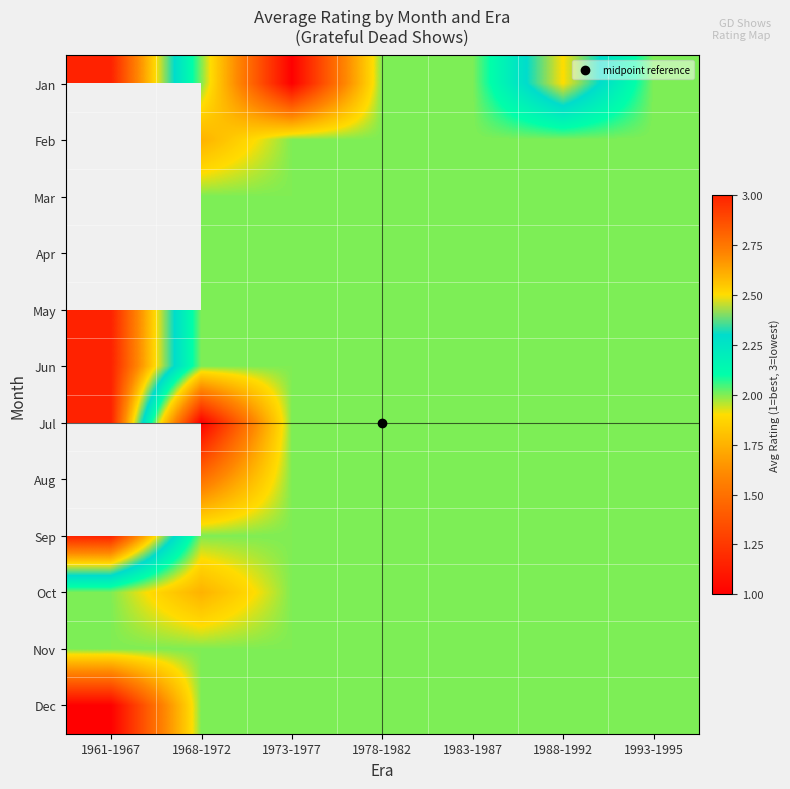

The value of Oct at 1988-1992 is 2.0. True or false?

True